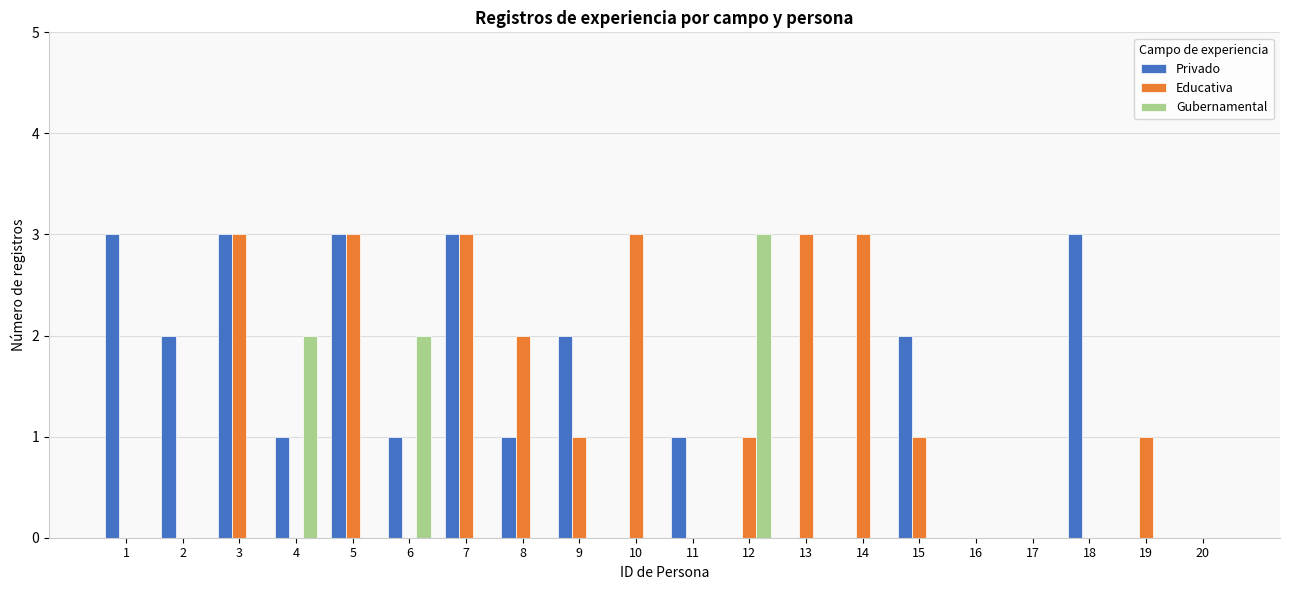

What are all the series names shown in the legend?

Privado, Educativa, Gubernamental